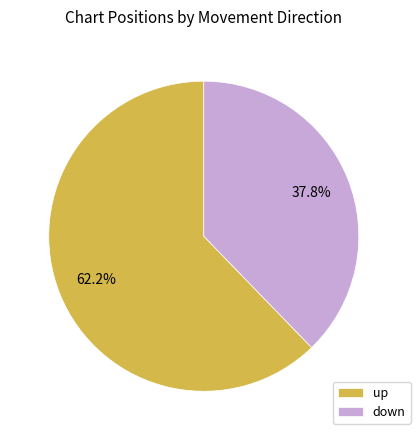

True or false: down accounts for 48% of the total.

False